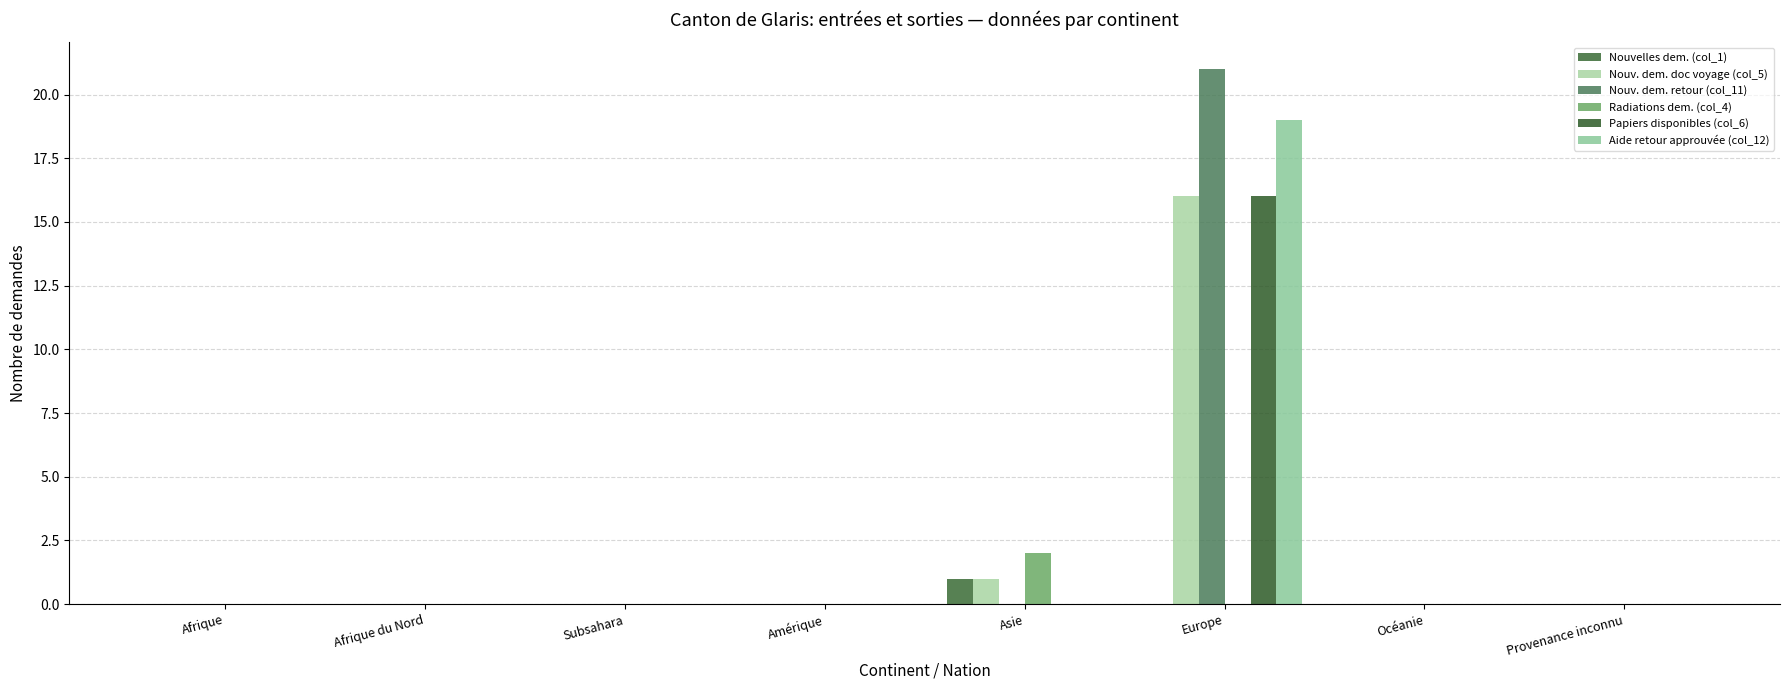

What is the label of the 3rd bar from the left?

Subsahara